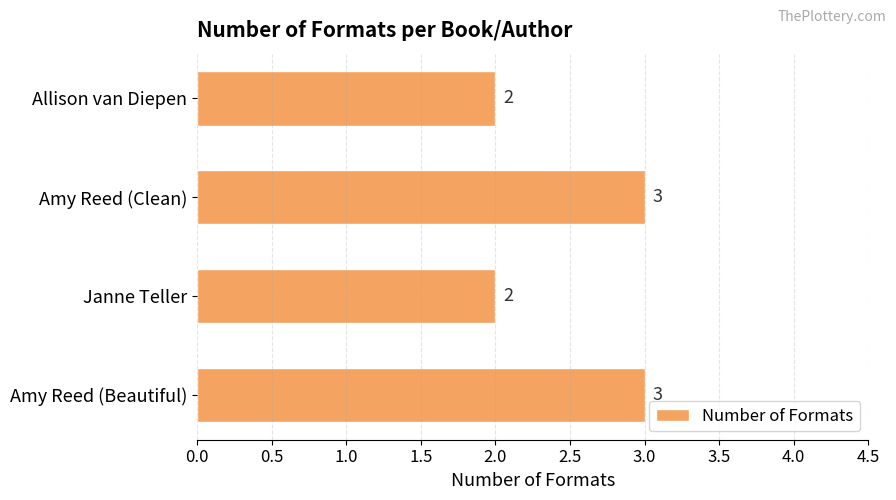

How many data points does each series have?

4